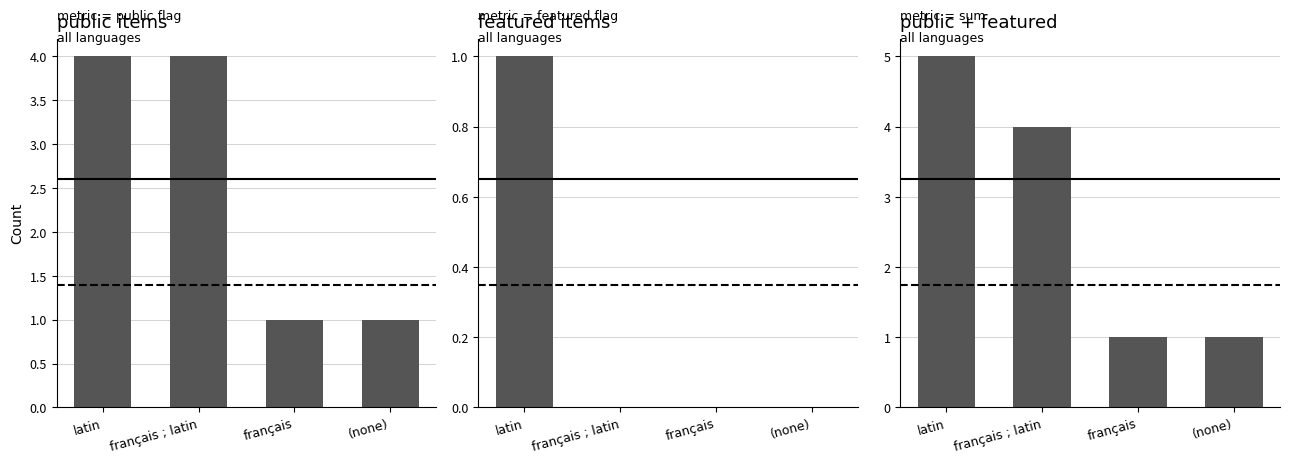

Which series has the largest total across all categories?

public + featured